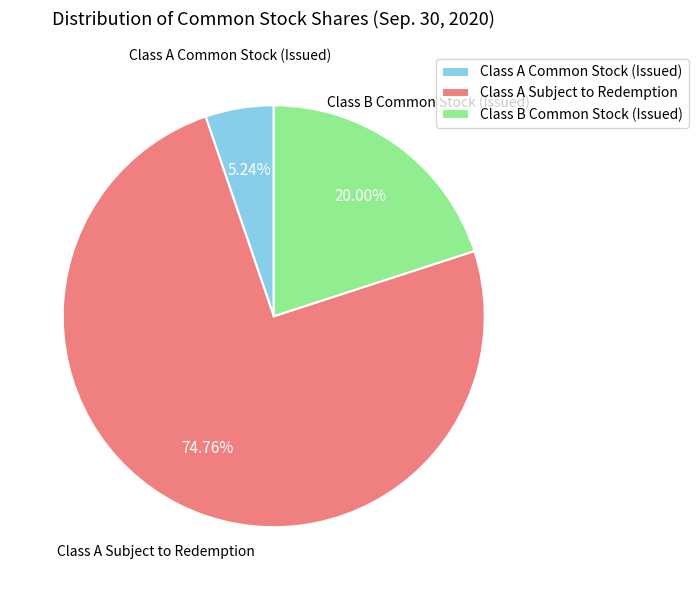

How many segments does this pie chart have?

3